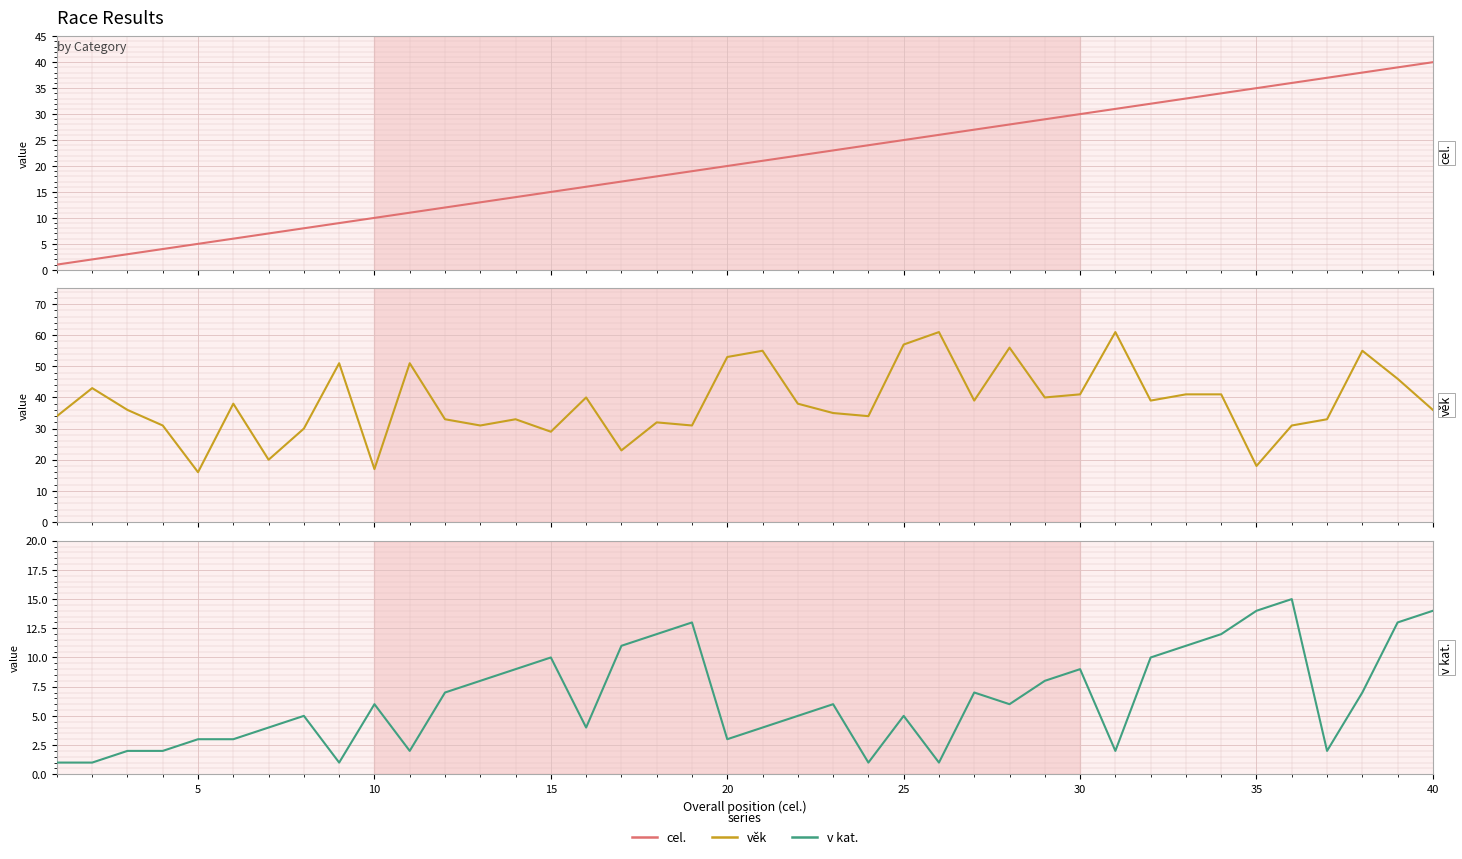

List the series in order of their peak value, lowest first.

v kat., cel., věk